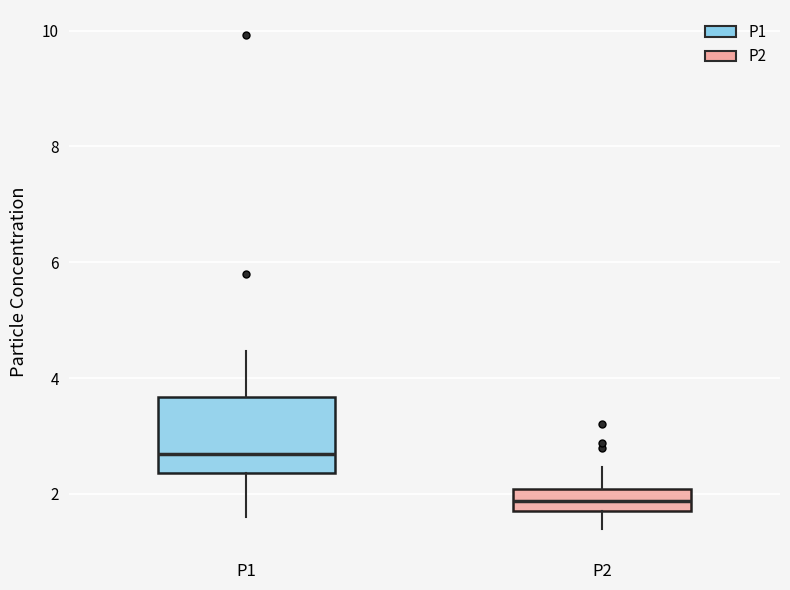

Reading left to right, read every box against the y-axis: the position of its median line, the range the box covers, and the ends of its whiskers. The values are not printed on the chart, so give them approximately, as read against the axis.

P1: median 2.6, box 2.4 to 3.6, whiskers 1.6 to 4.4
P2: median 1.8 (inside the box), box 1.8 to 2.0, whiskers 1.4 to 2.4